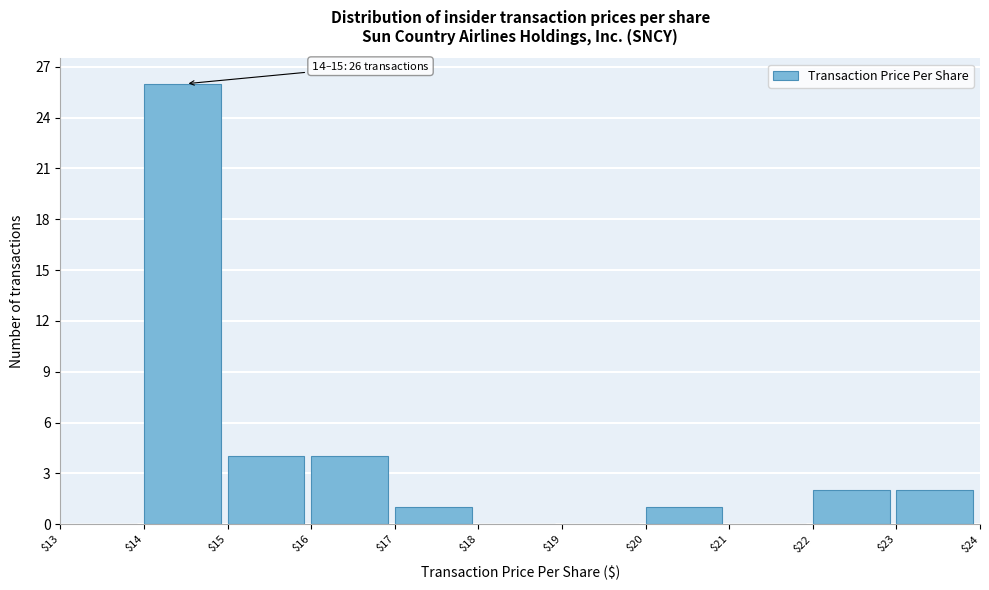

Which range on the x-axis has the tallest bar?

$14 to $15